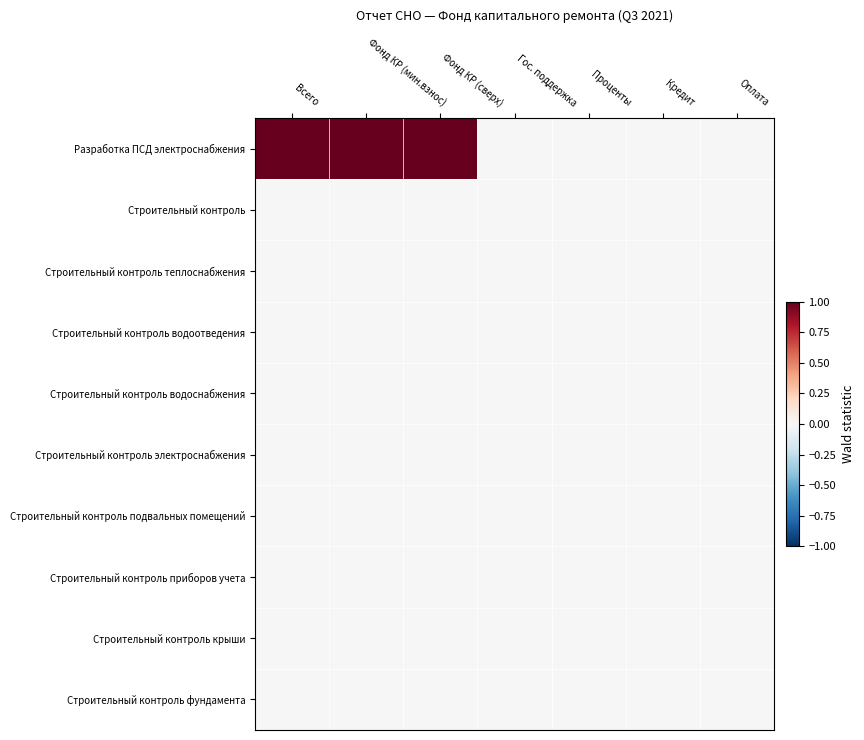

Which has a higher value, Фонд КР (мин.взнос) or Всего?

Фонд КР (мин.взнос)